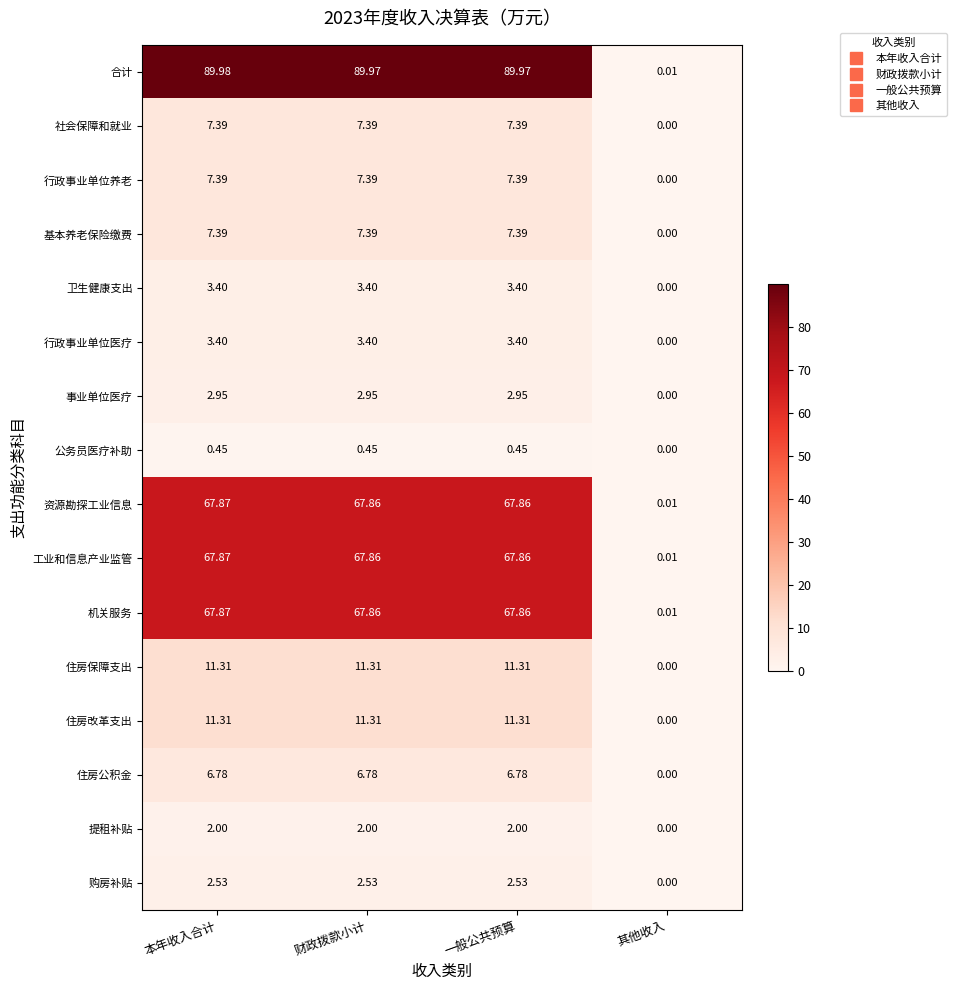

At which label is 机关服务 closest to 33?

其他收入